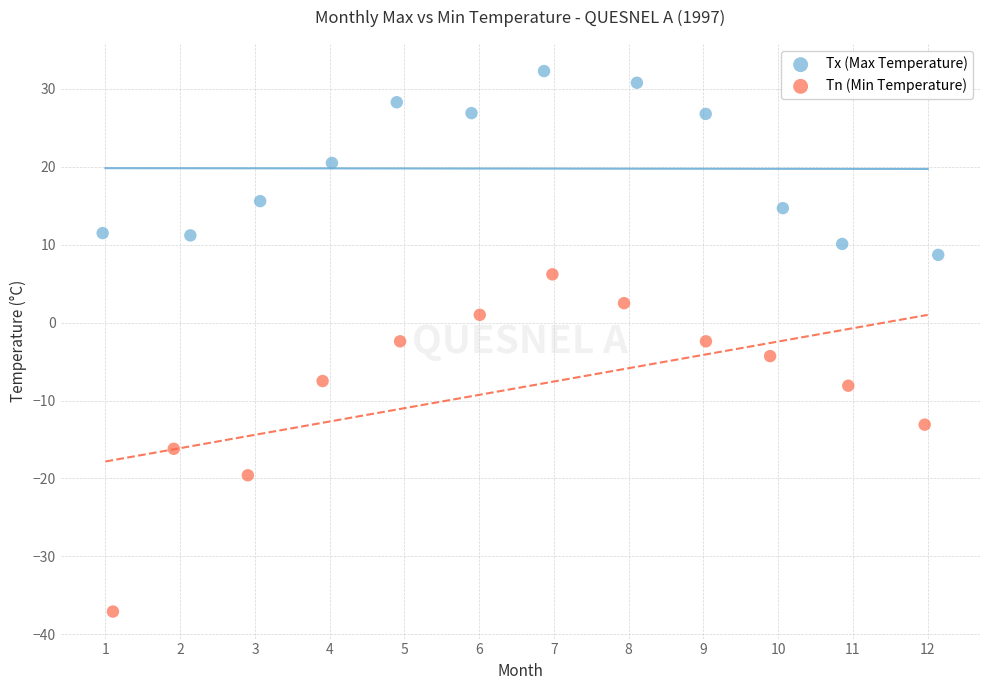

Which series contains the lowest Y value?

Tn (Min Temperature)